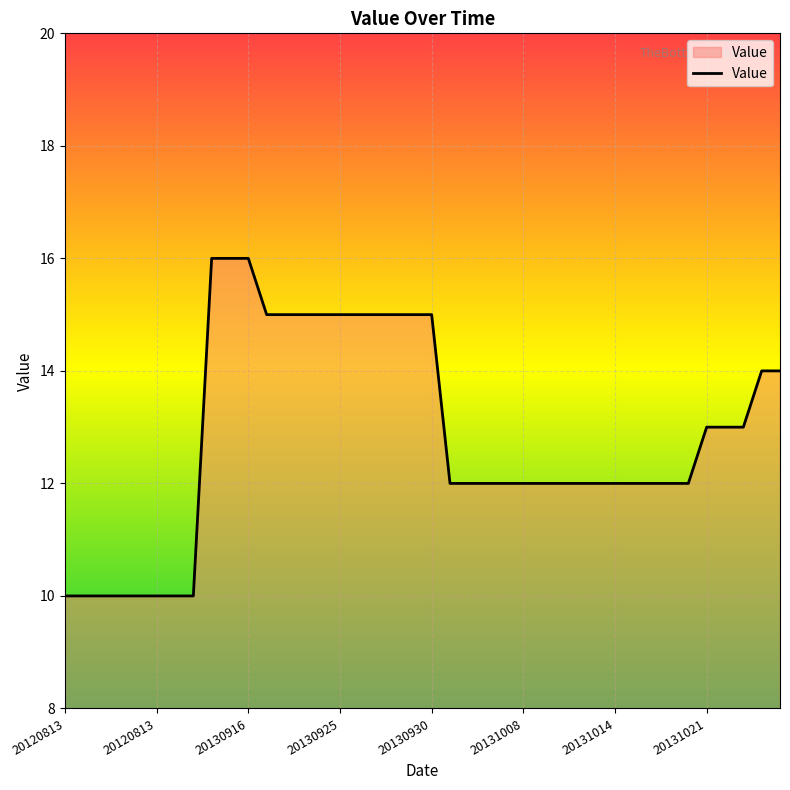

What is the smallest value displayed?

10